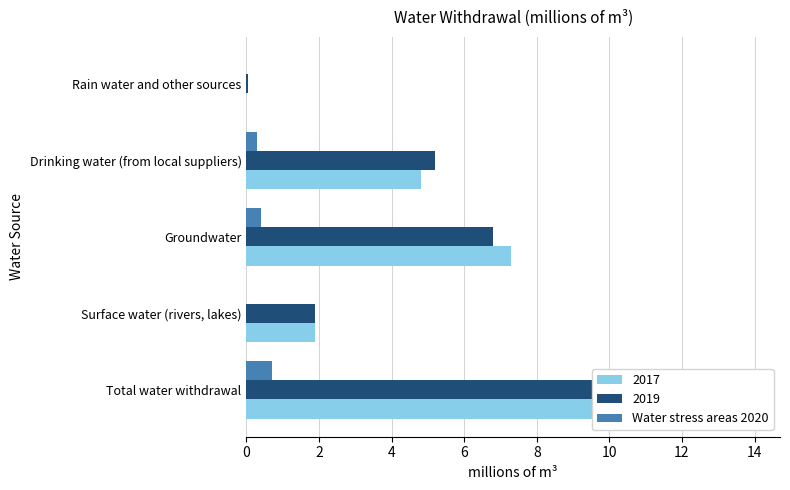

Is it true that the value at 2 is 0.3?

False